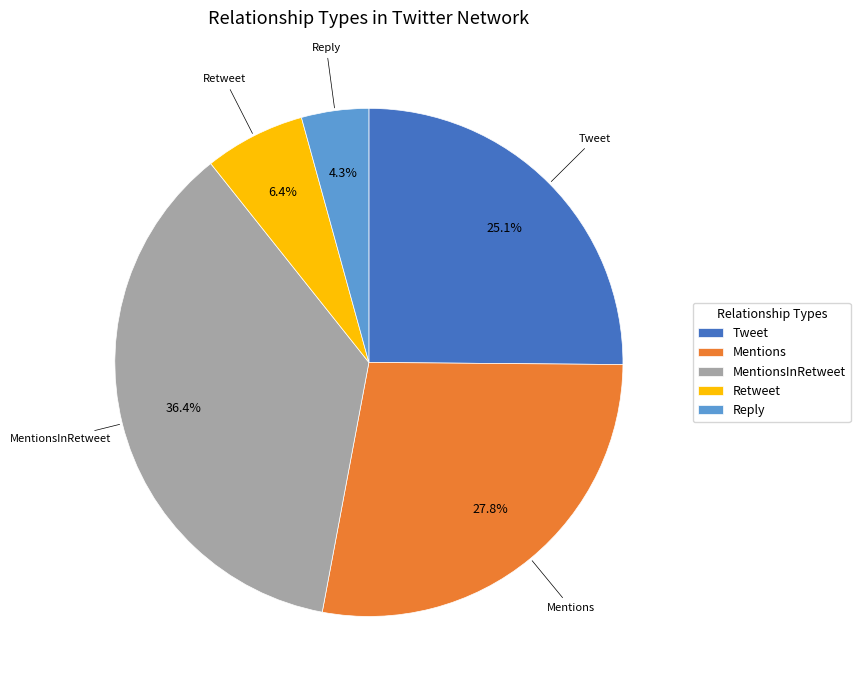

Count the number of slices in the pie.

5